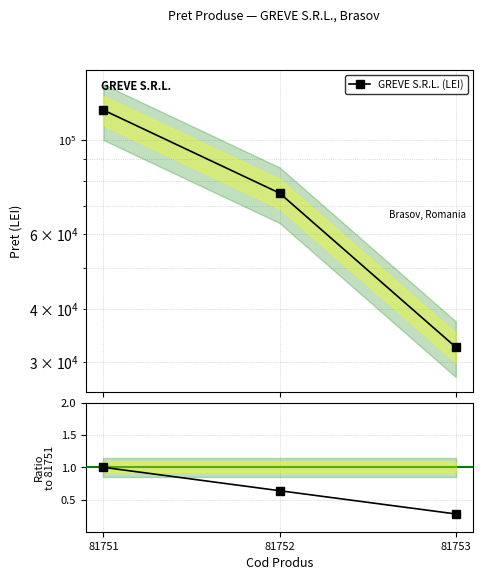

What is the difference between the Ratio to 81751 values at 81753 and 81752?

0.4